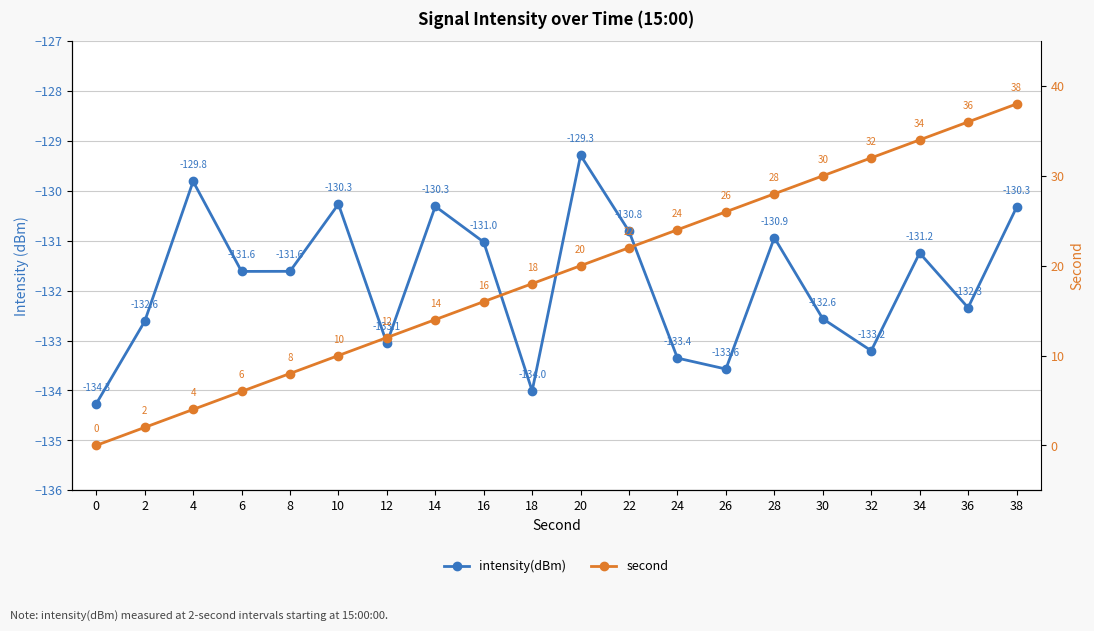

At which category is the sum across all series the highest?

38